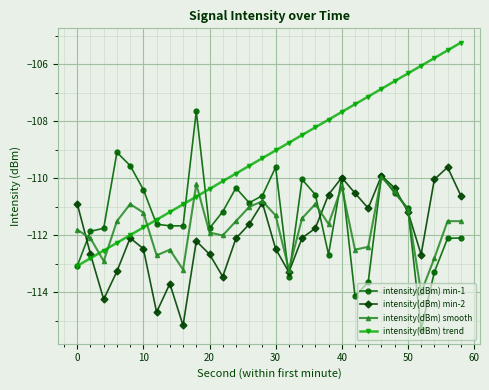

Is this an area chart (filled region under the line)?

No